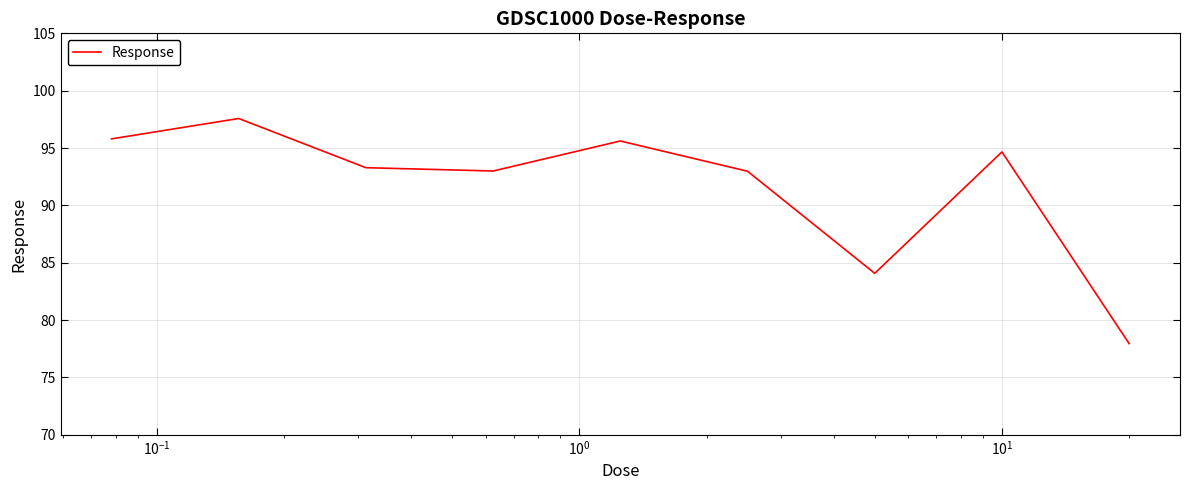

What is the average value?

91.7